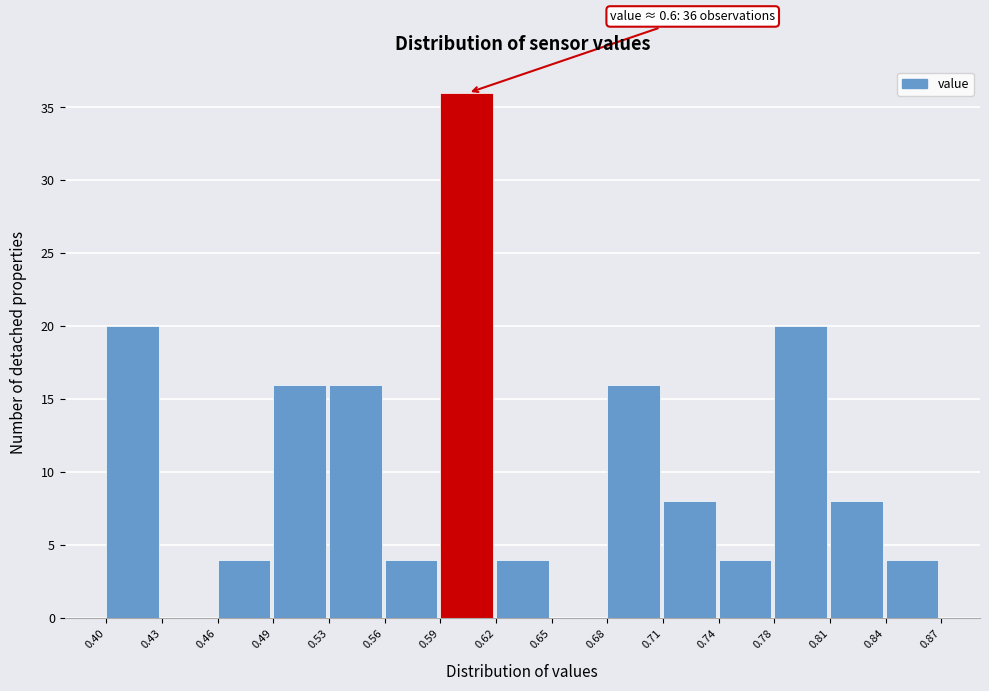

Which range on the x-axis has the tallest bar?

0.59 to 0.62